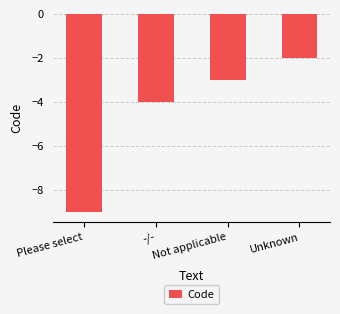

Reading right to left, list all the values displayed in this chart.

-2	-3	-4	-9